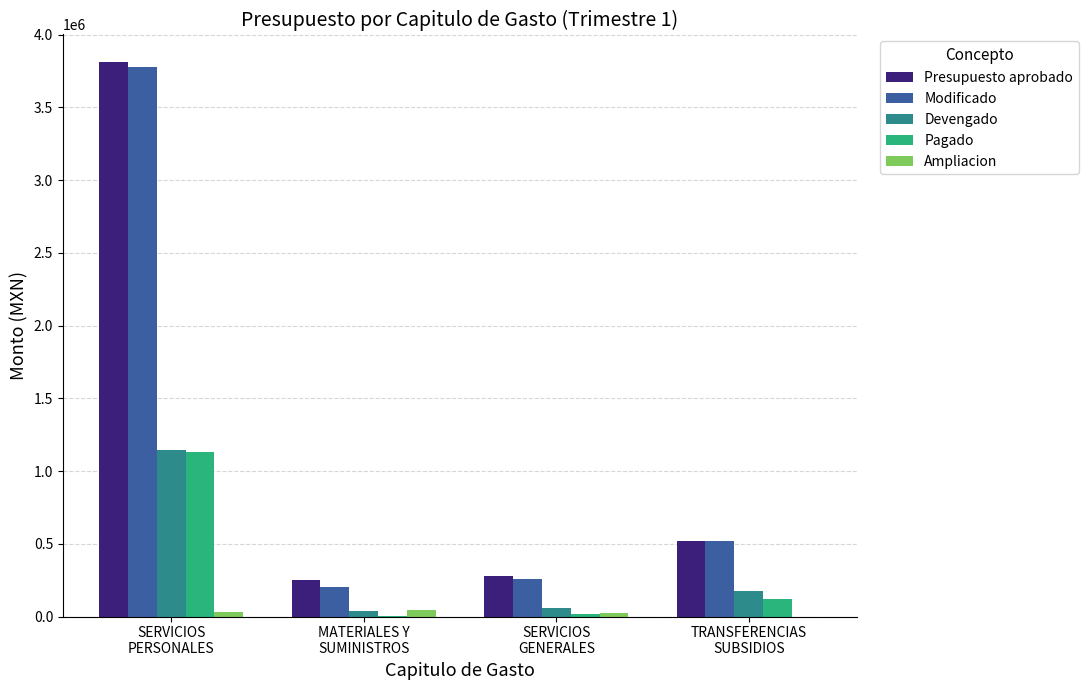

What is the sum of all Ampliacion values?

97208.0